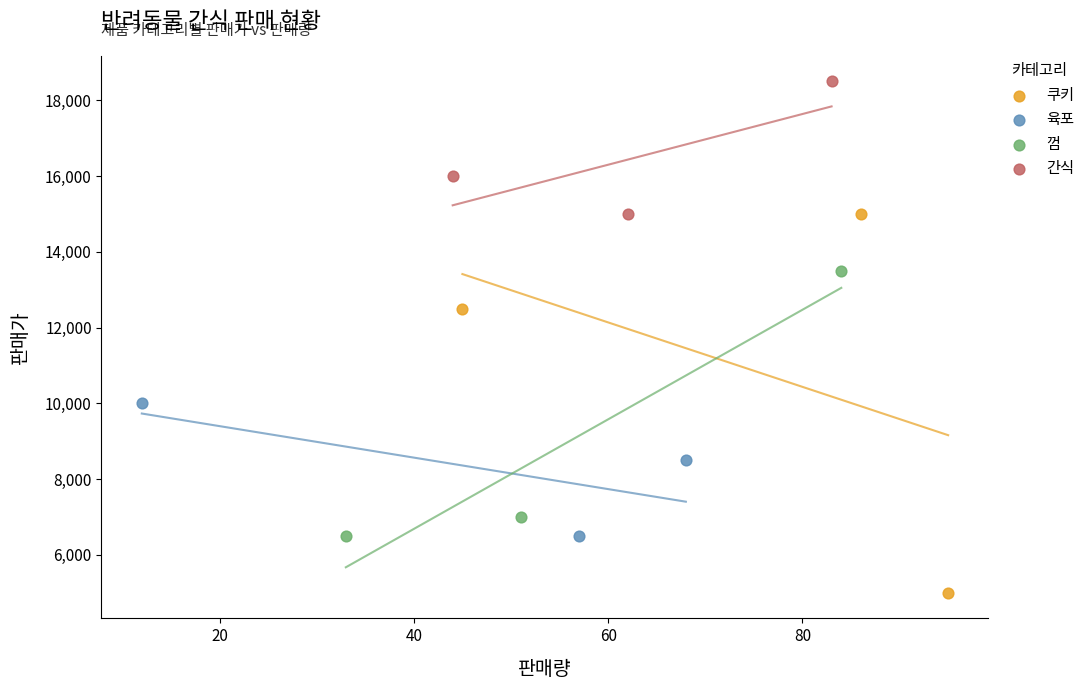

Which series contains the highest Y value?

간식